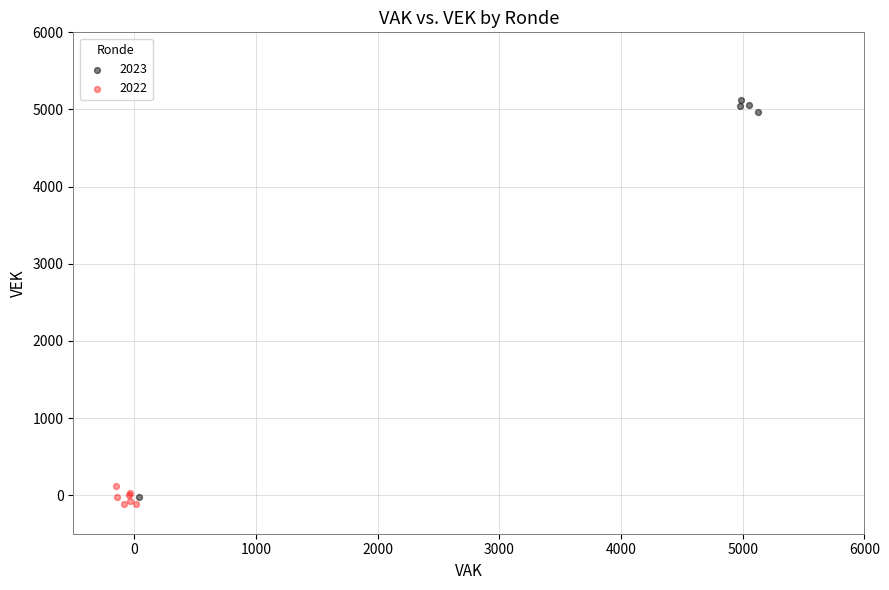

Which series reaches the maximum Y coordinate?

2023